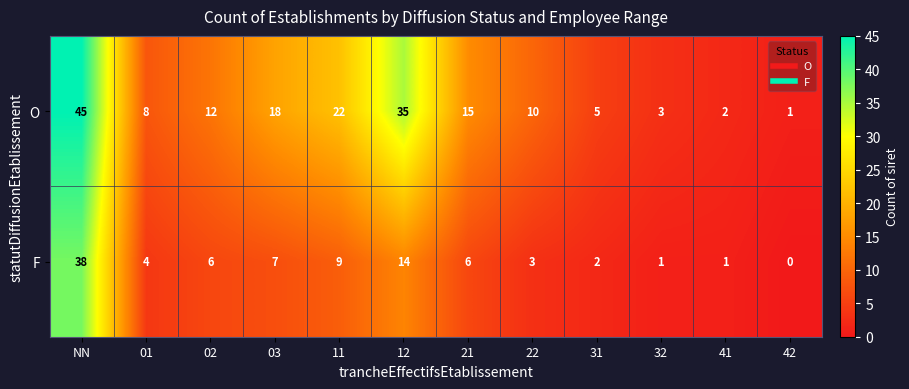

Which category has the highest value in the O series?

NN